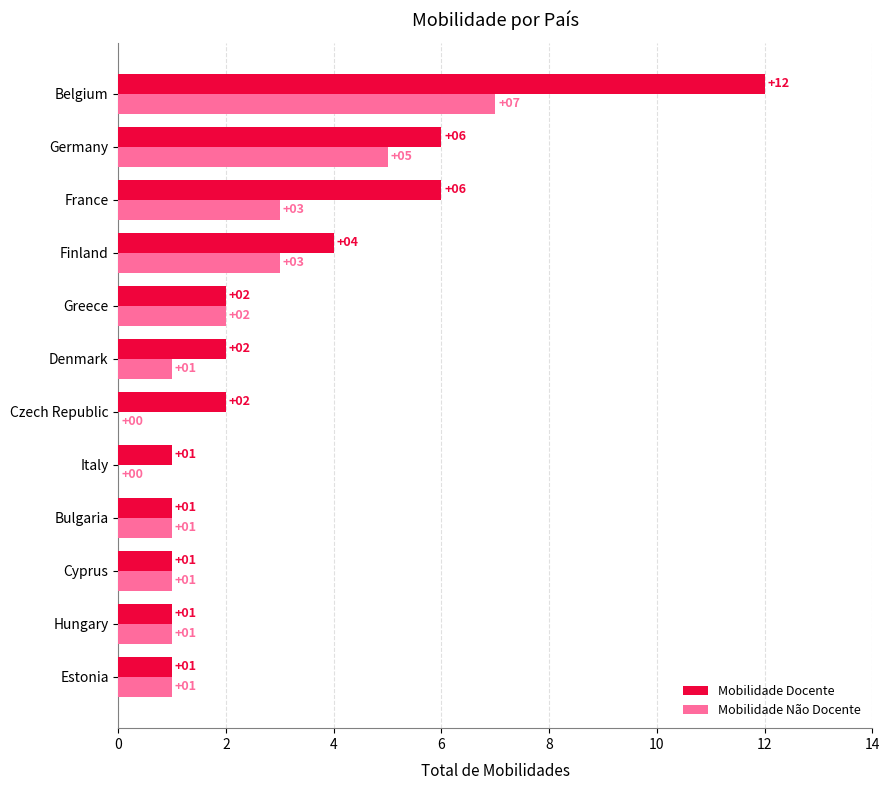

At which category is the sum across all series the highest?

Belgium